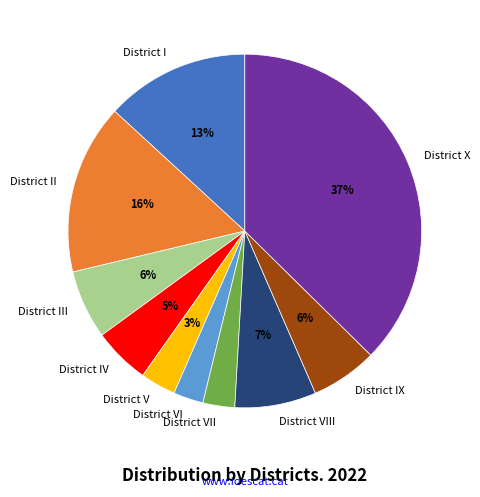

Which has a higher value, District IV or District VII?

District IV